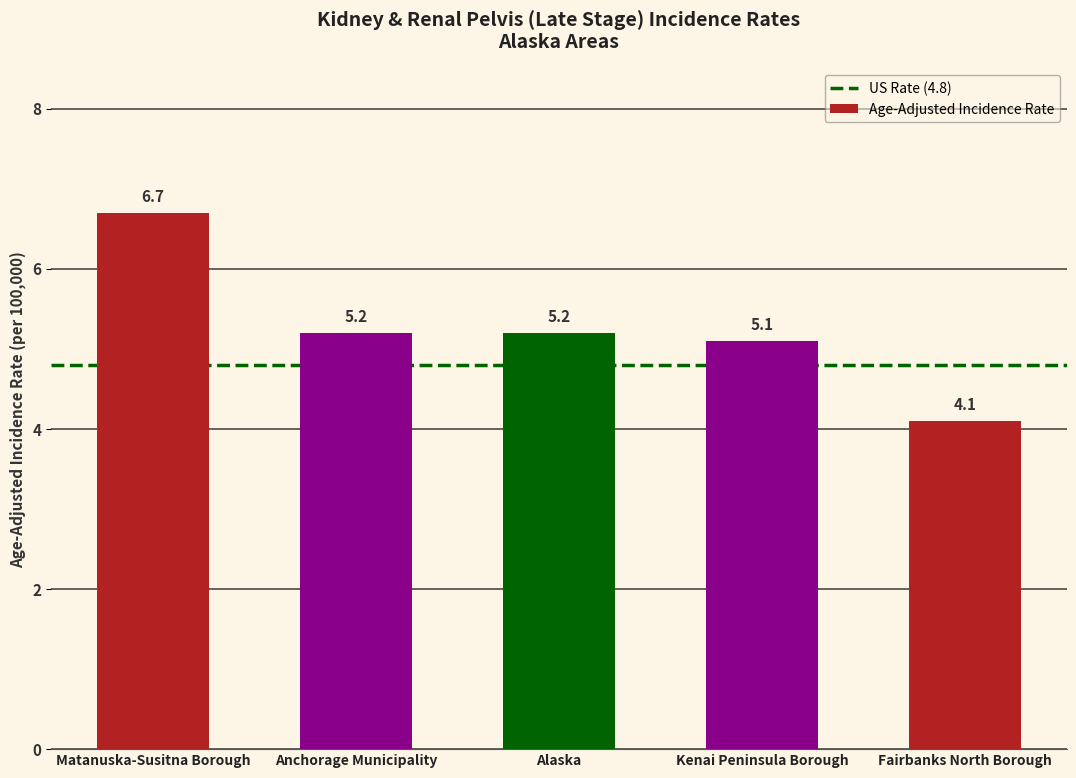

What is the change in value from Alaska to Fairbanks North Borough?

-1.1